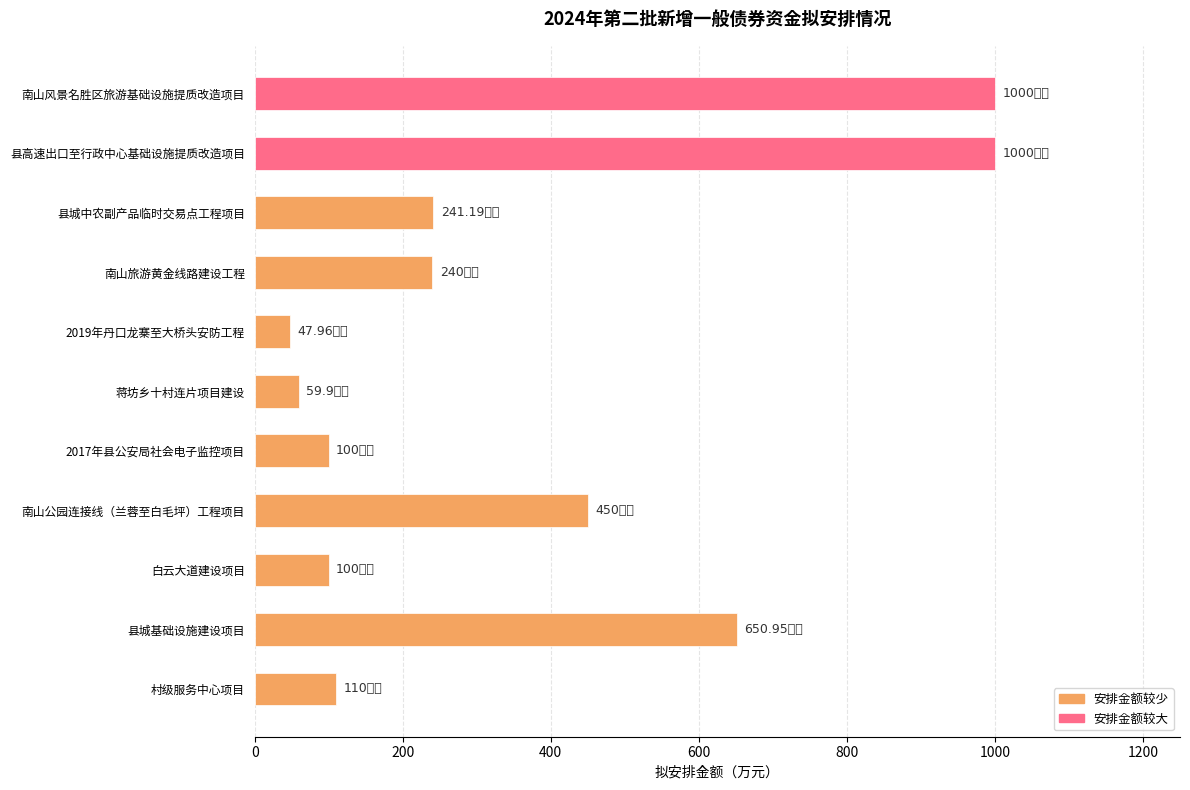

At which label is the value closest to 523?

南山公园连接线（兰蓉至白毛坪）工程项目